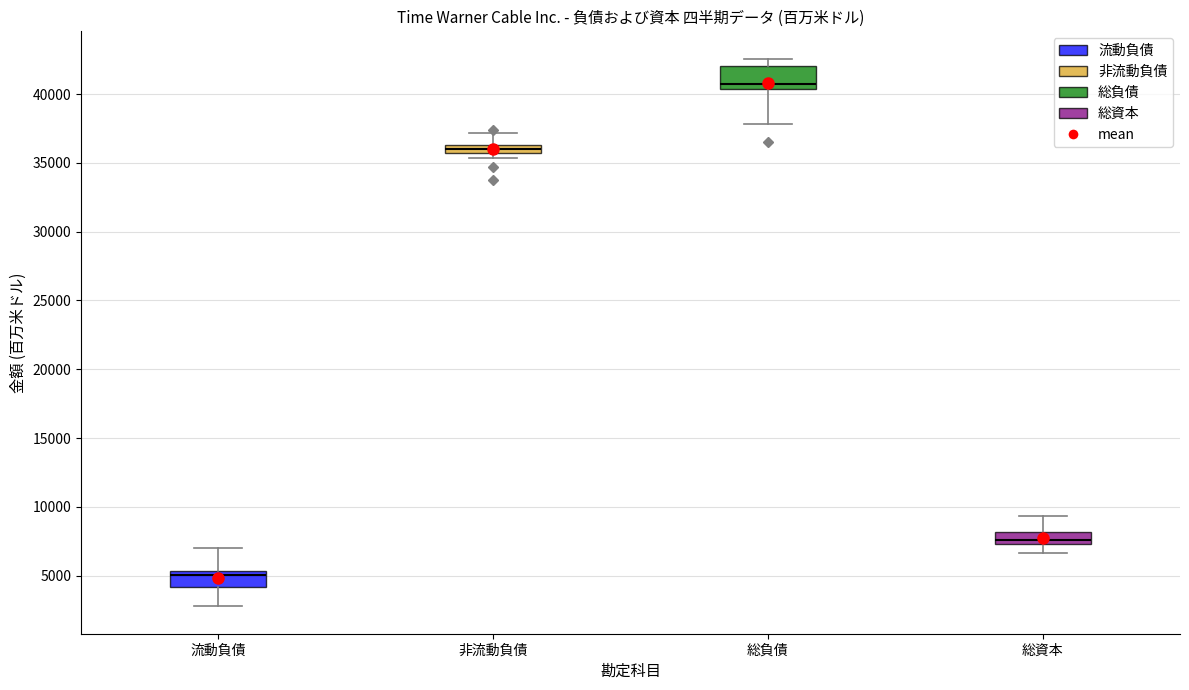

Where is the lower edge of the box for 総負債 on the y-axis? The values are not printed on the chart, so give them approximately, as read against the axis.

40500